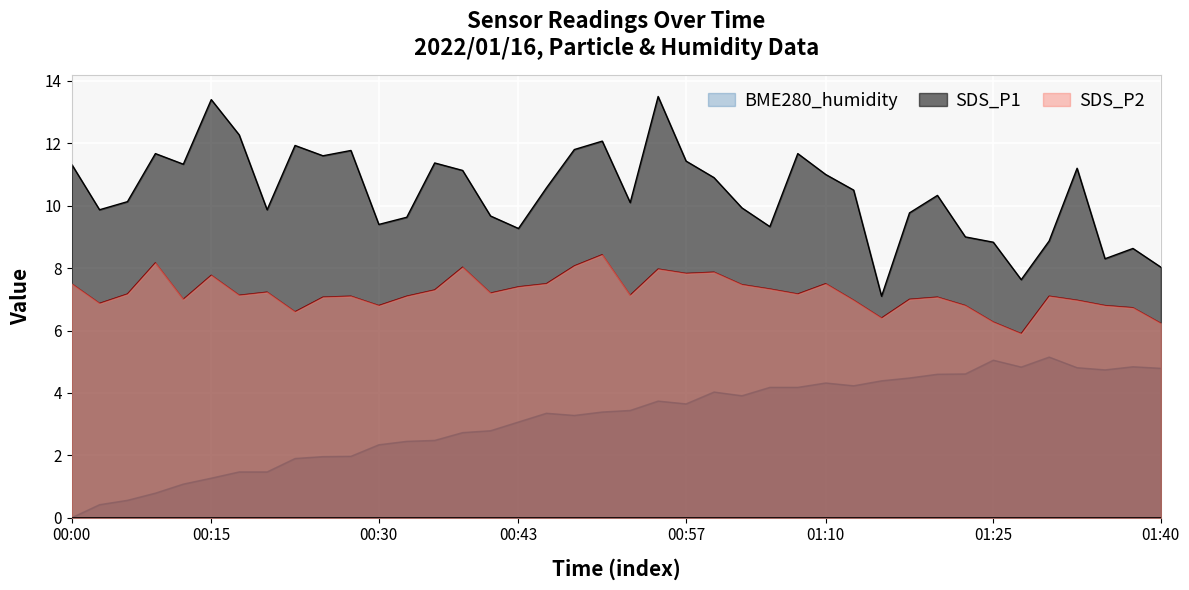

True or false: SDS_P1 and SDS_P2 intersect in this chart.

False